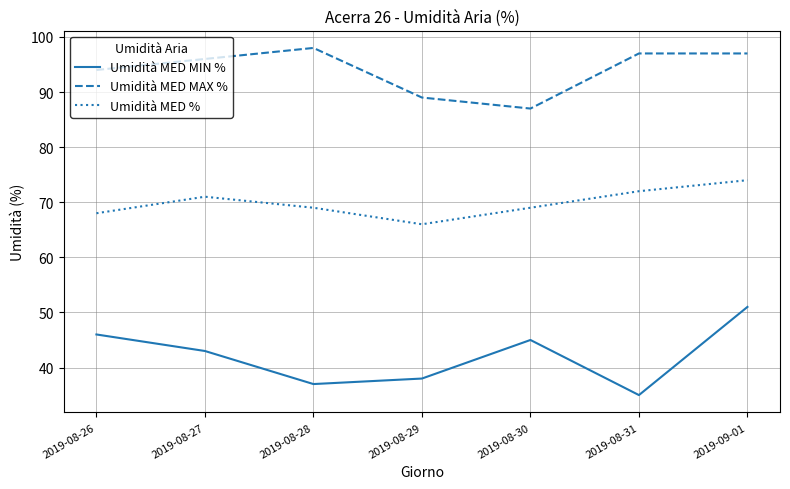

True or false: Umidità MED MIN % has more than 2 points higher than both neighbors.

False